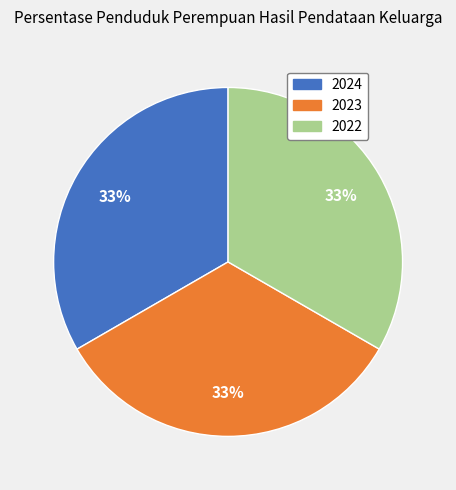

Is there a majority slice in this chart?

No